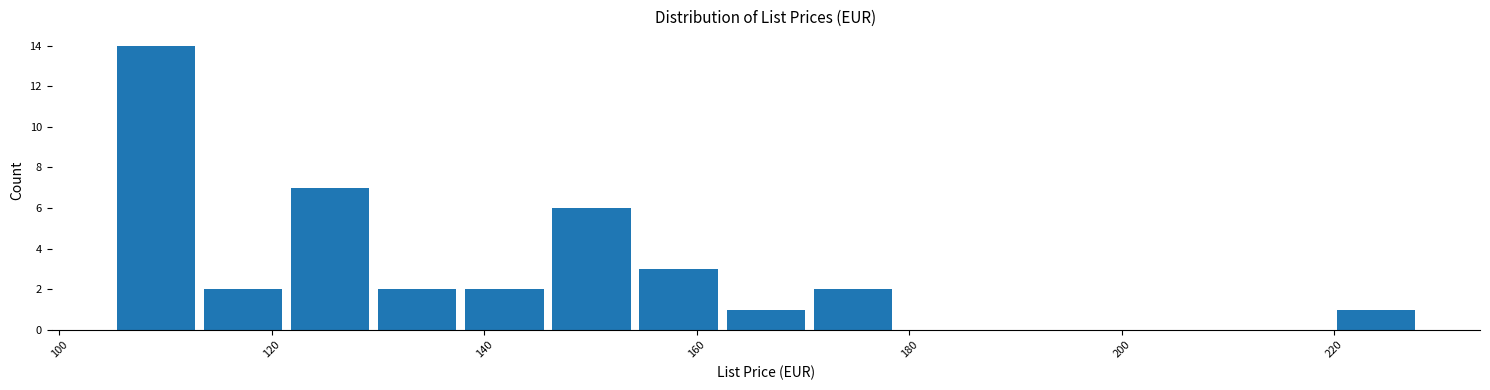

Reading left to right, transcribe this chart: for each bar, give the range it covers on the x-axis and its height. Neither the bar edges nor the heights are printed on the chart, so give them approximately, as read against the axes.

105.0 to 113.2: 14
113.2 to 121.4: 2
121.4 to 129.6: 7
129.6 to 137.8: 2
137.8 to 146.0: 2
146.0 to 154.2: 6
154.2 to 162.4: 3
162.4 to 170.6: 1
170.6 to 178.8: 2
178.8 to 187.0: 0
187.0 to 195.2: 0
195.2 to 203.4: 0
203.4 to 211.6: 0
211.6 to 219.8: 0
219.8 to 228.0: 1